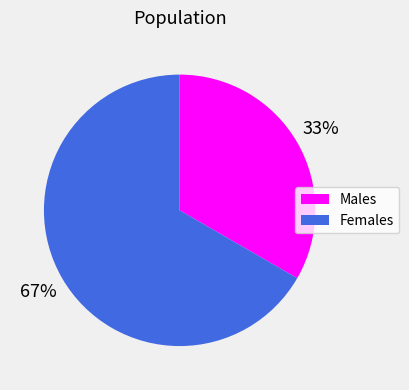

To the nearest percent, what is the average slice percentage?

50%